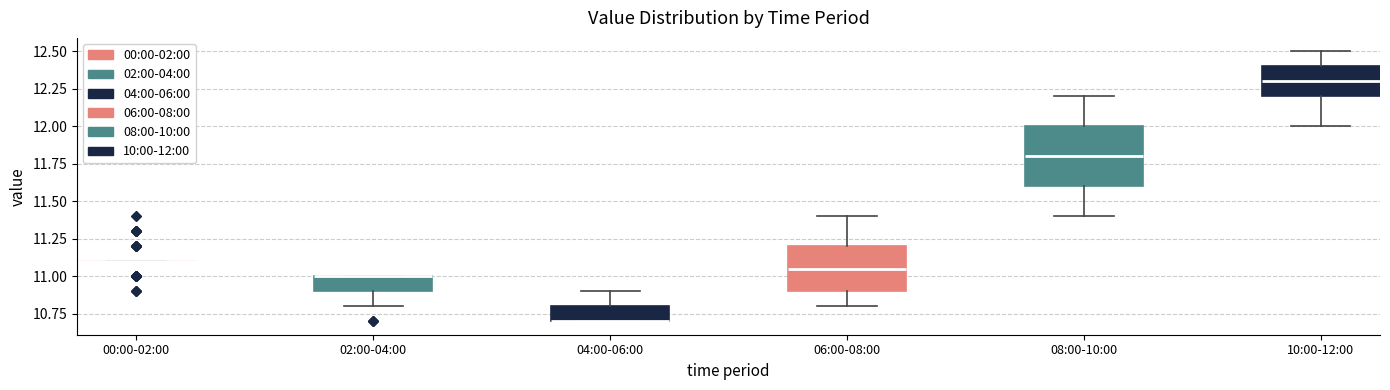

Which box is the tallest, from its lower edge to its upper edge?

08:00-10:00